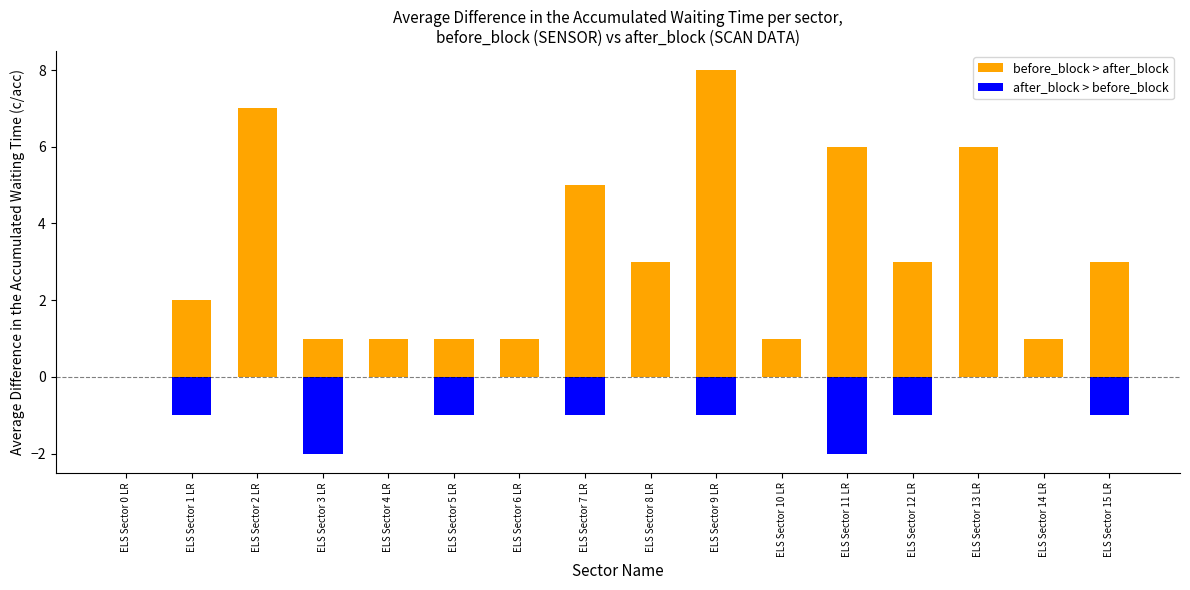

At which category does the chart reach its minimum across all series?

ELS Sector 3 LR